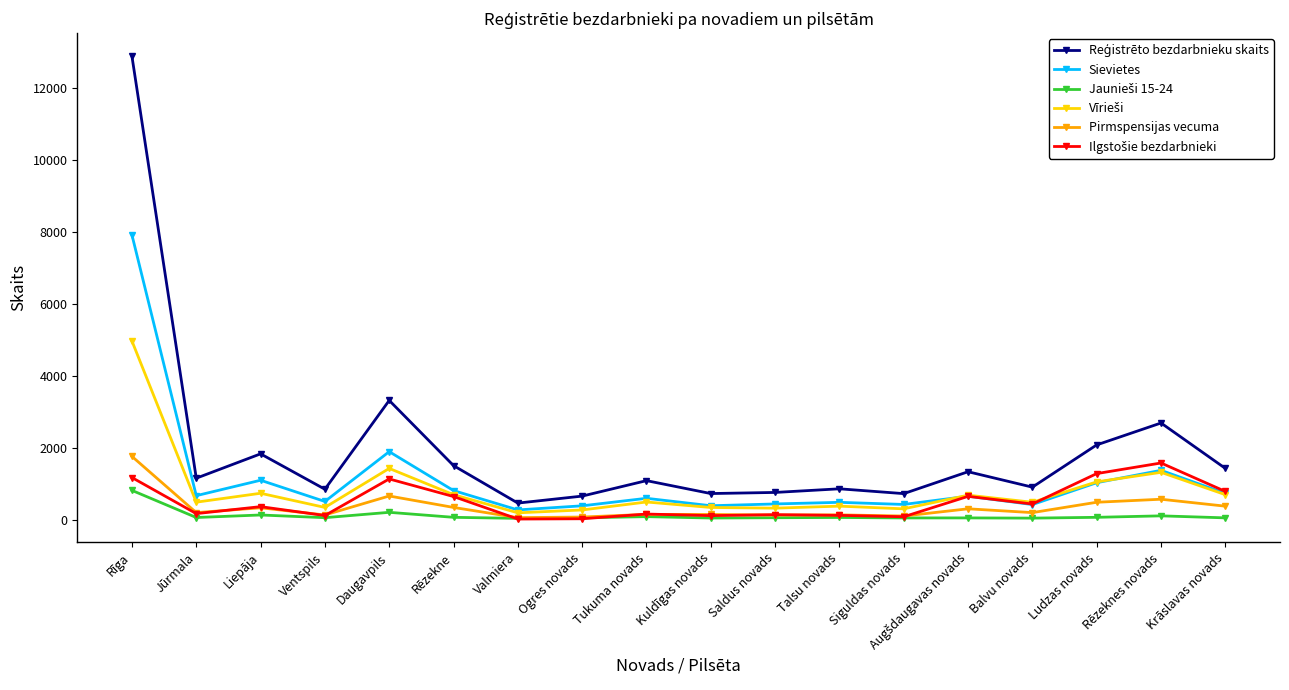

What is the label of the 14th point from the right?

Daugavpils